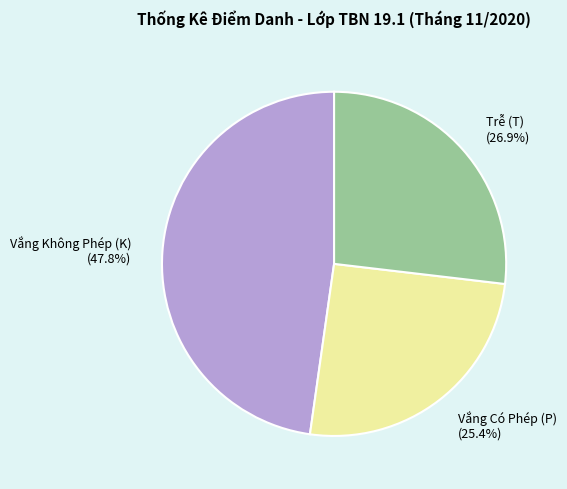

Which slice is the smallest?

Vắng Có Phép (P)